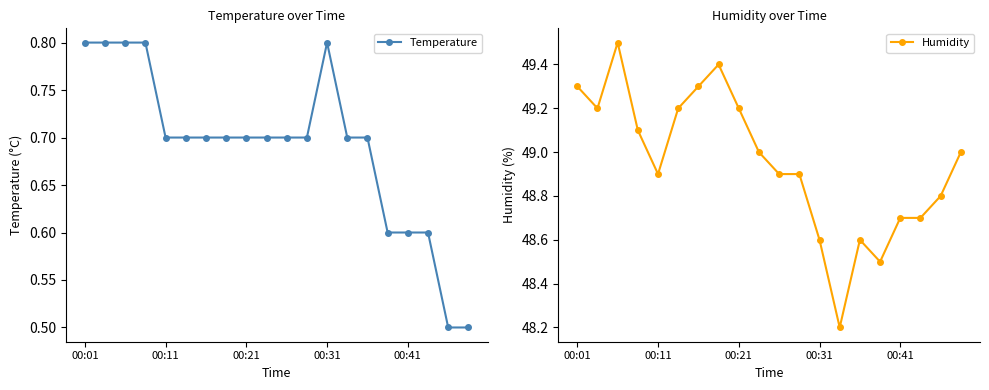

Count the number of categories in the chart.

20